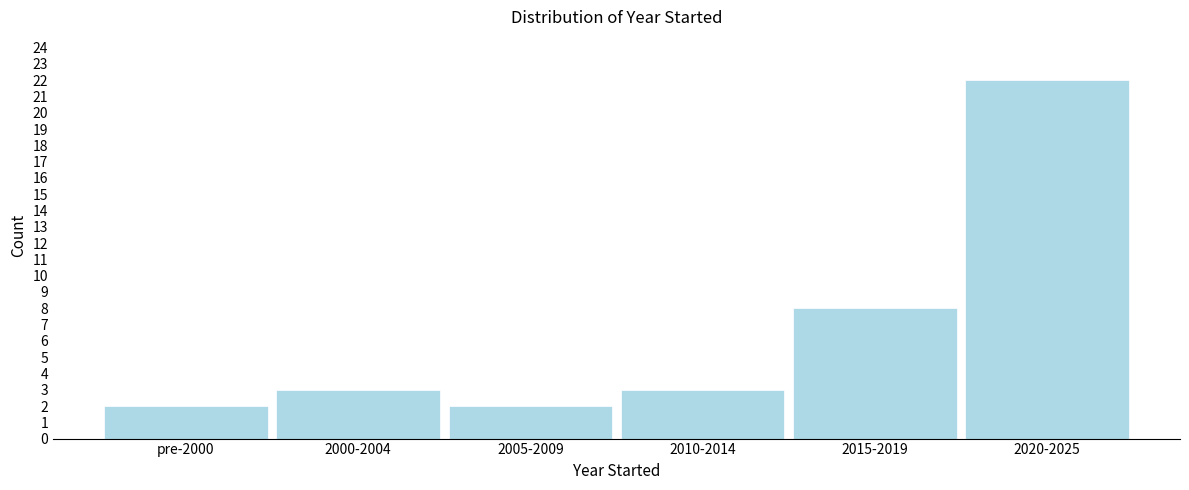

Reading right to left, list all the values displayed in this chart.

2020-2025=22	2015-2019=8	2010-2014=3	2005-2009=2	2000-2004=3	pre-2000=2